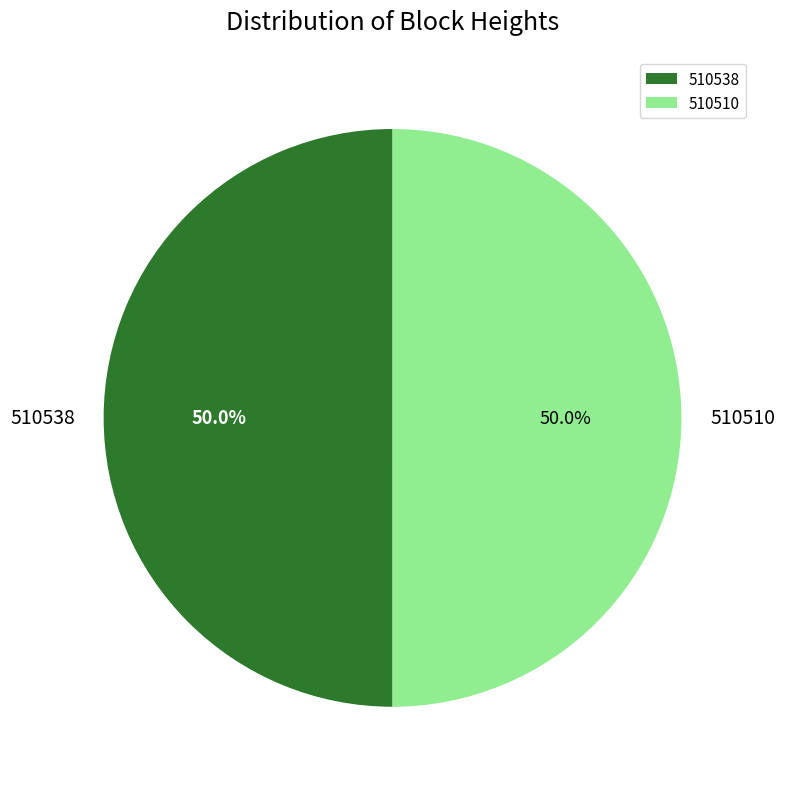

Is the sum of 510538 and 510510 greater than half?

Yes